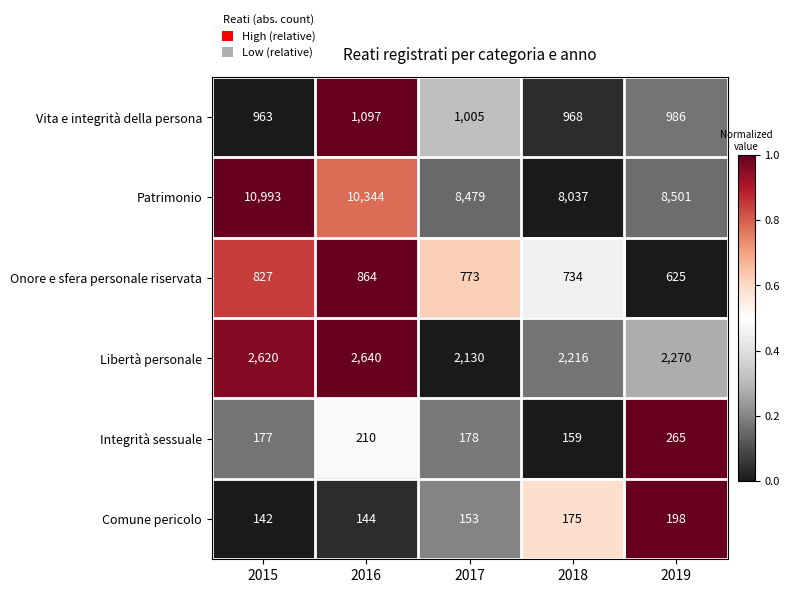

What is the difference between the second highest and second lowest values in the Integrità sessuale series?

33